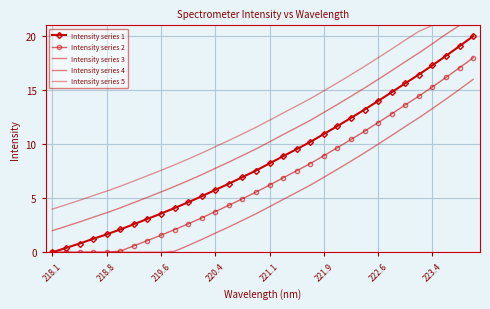

How many values in Intensity series 1 are above zero?

31